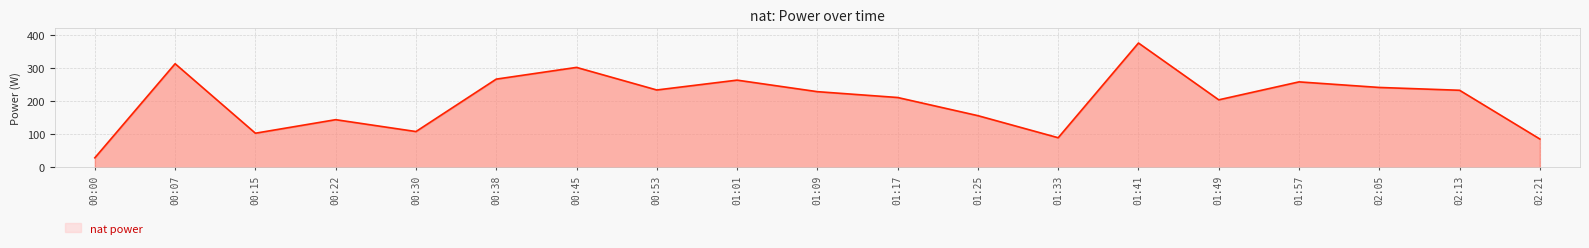

Which category has the lowest value across all series?

00:00